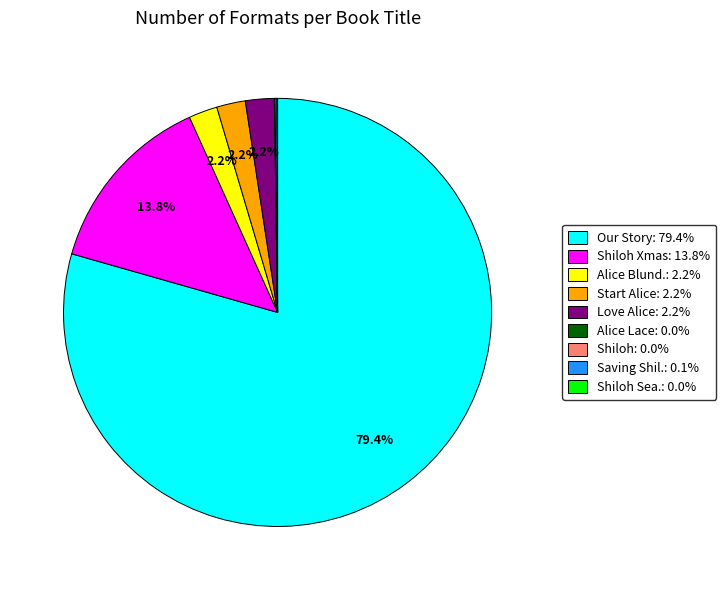

Does any single category account for the majority?

Yes